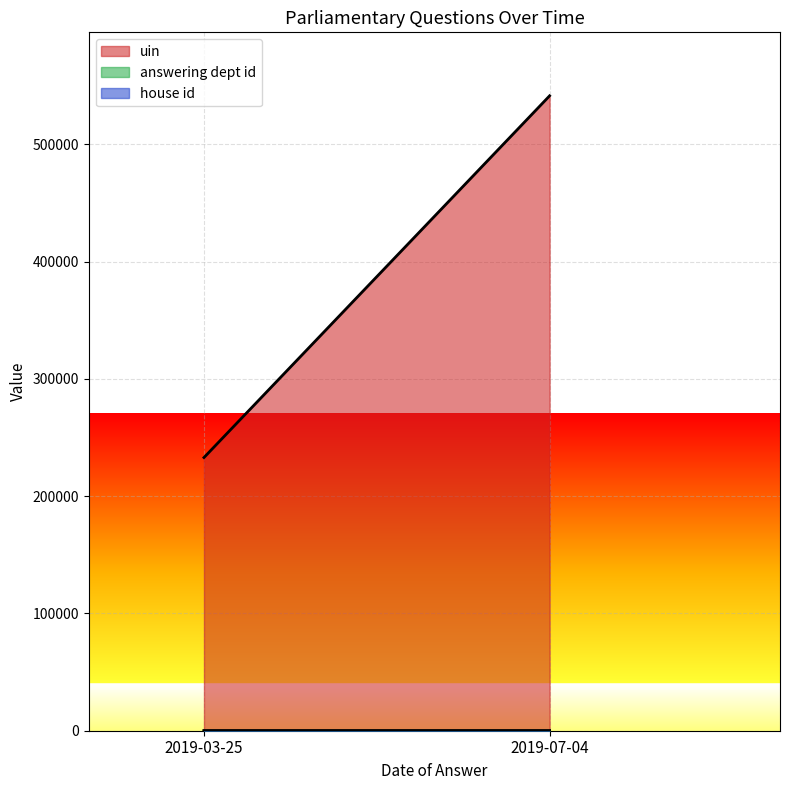

What is the total value across all series at 2019-07-04?

541499